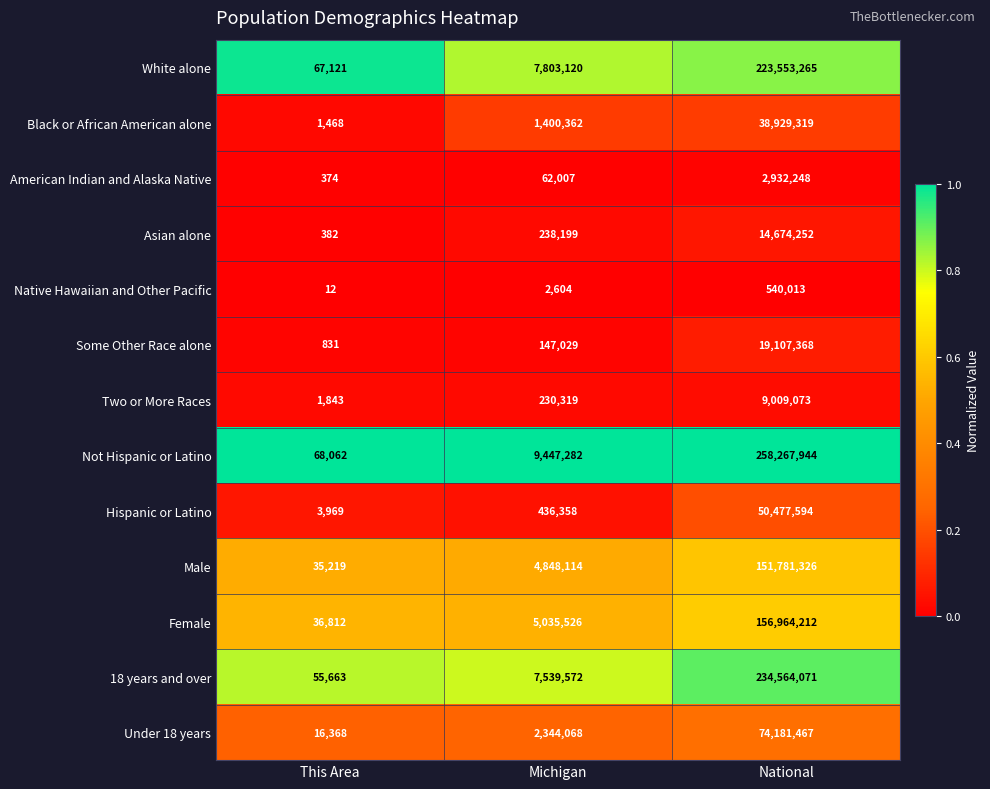

List the series in order of their peak value, lowest first.

Native Hawaiian and Other Pacific, American Indian and Alaska Native, Two or More Races, Asian alone, Some Other Race alone, Black or African American alone, Hispanic or Latino, Under 18 years, Male, Female, White alone, 18 years and over, Not Hispanic or Latino